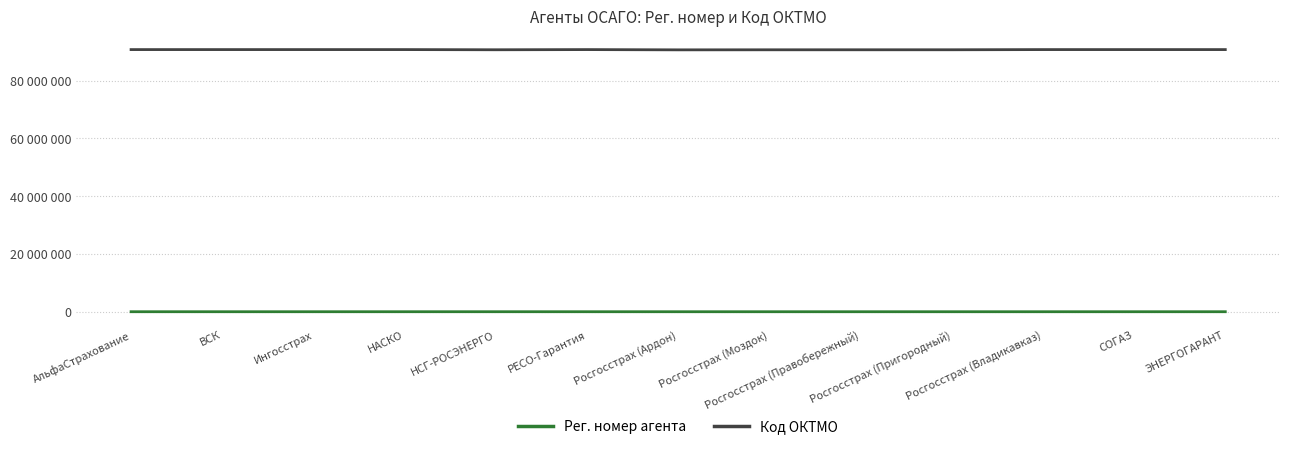

What is the difference between the maximum and minimum values in the Код ОКТМО series?

91000